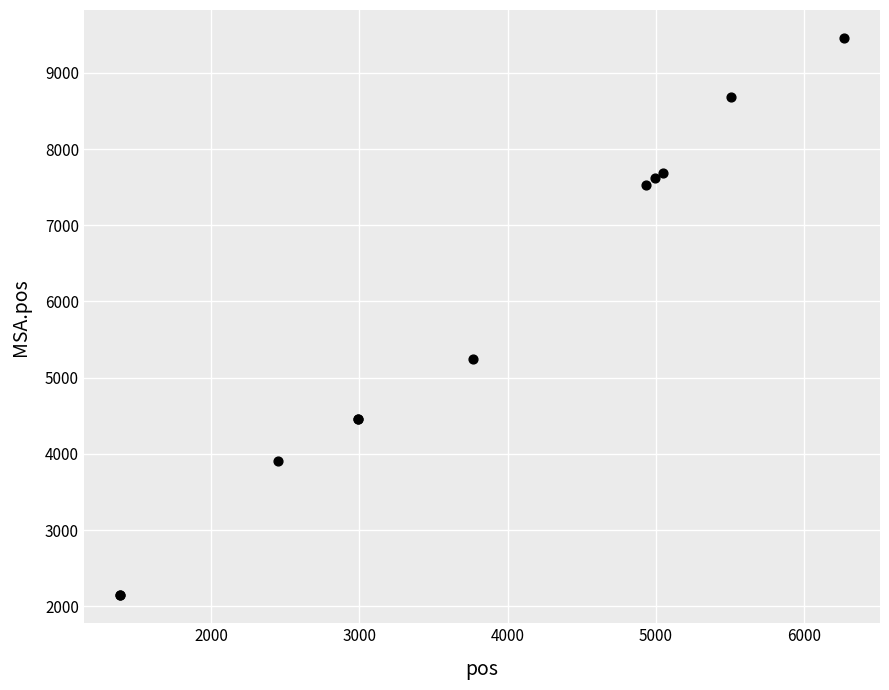

What Y value in the scatter plot is closest to 5801?

5248